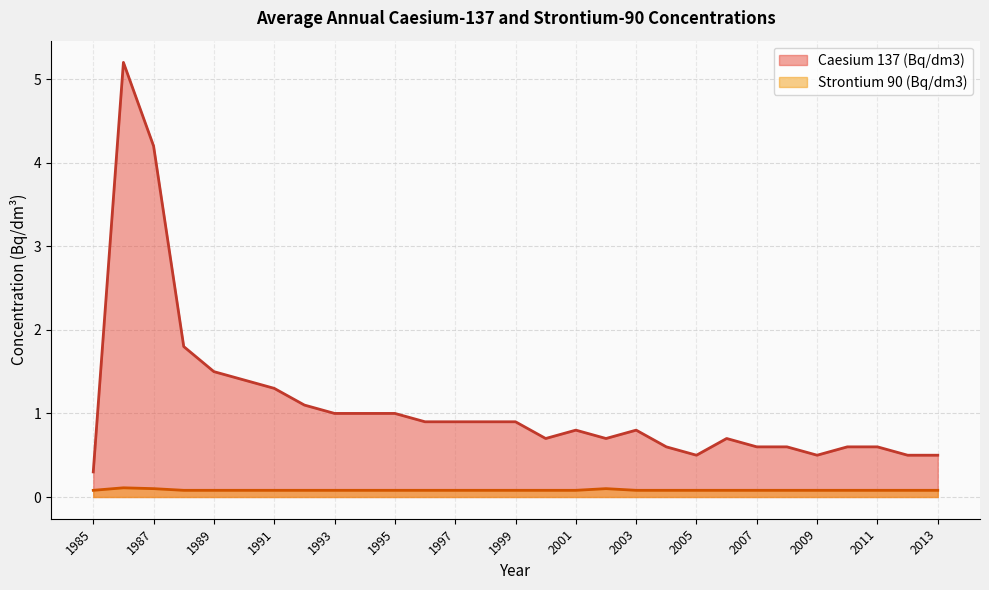

The Strontium 90 (Bq/dm3) series shows 0.1 at 2007. True or false?

False